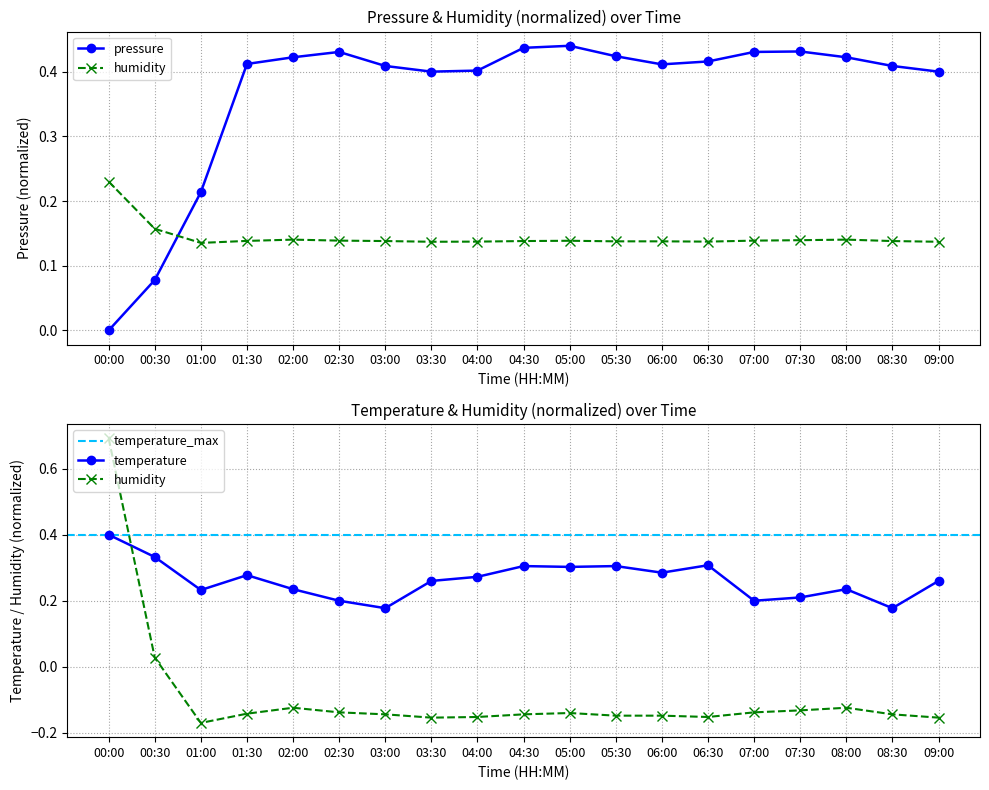

Rank the series by their average value, from lowest to highest.

humidity, temperature, pressure